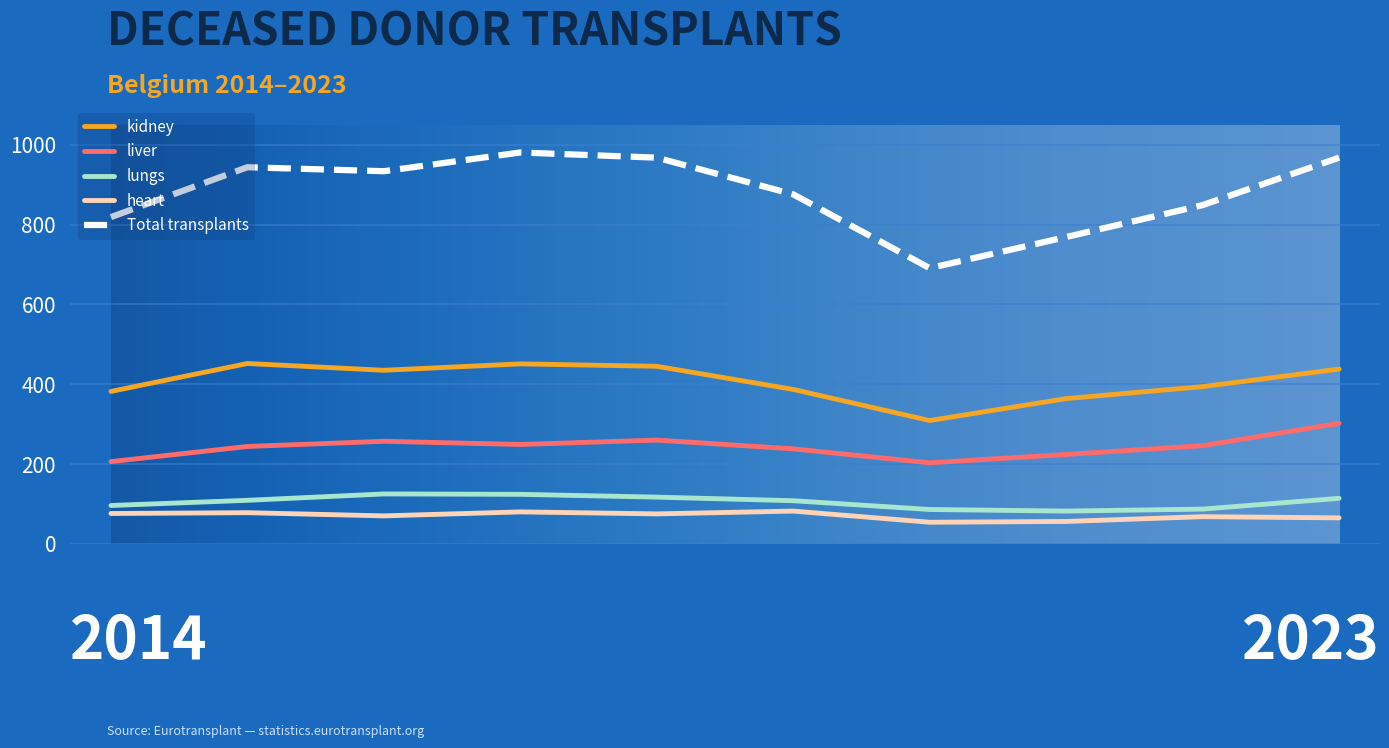

What is the difference between the maximum and minimum values in the Total transplants series?

290